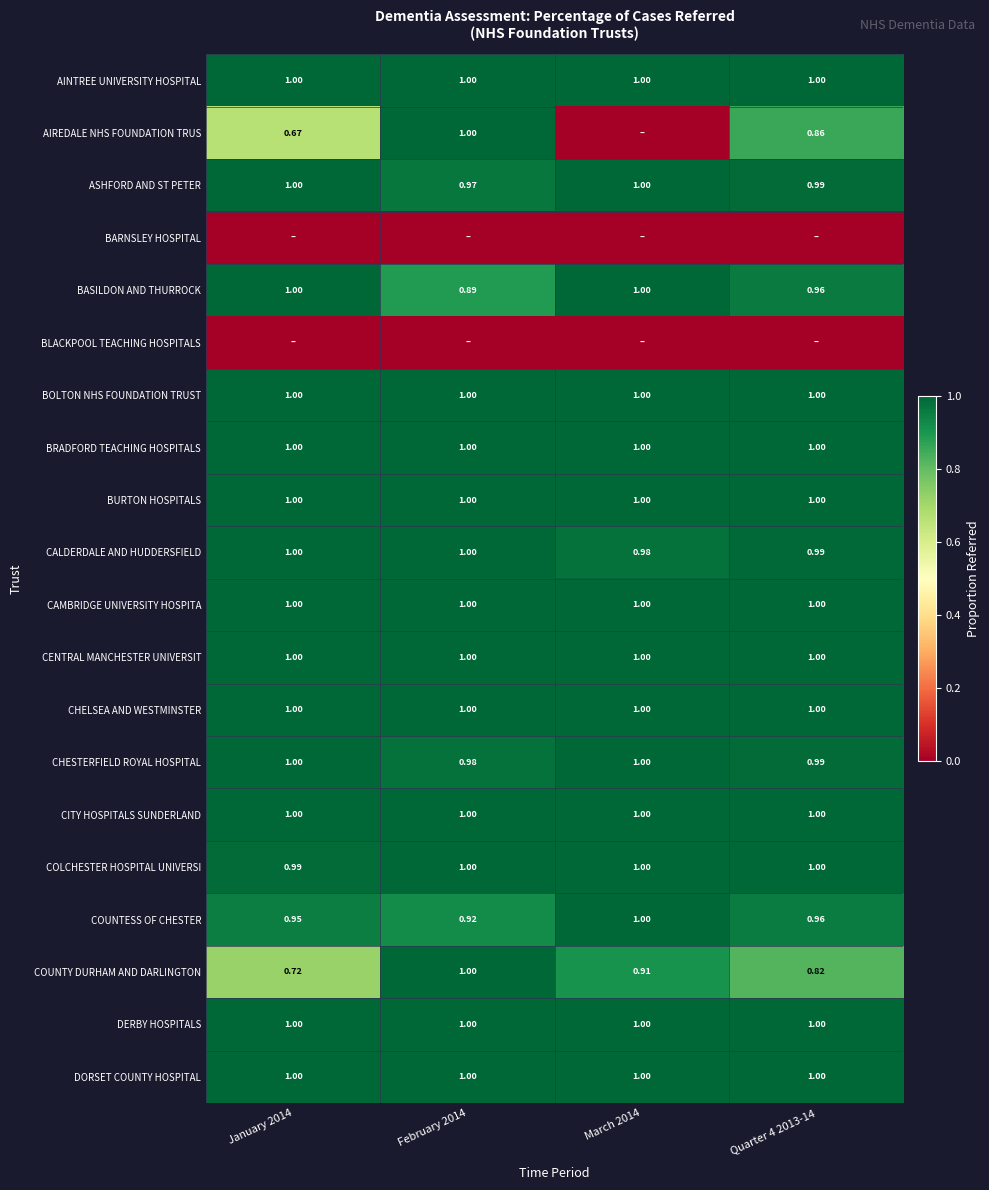

Which series has the largest total across all categories?

AINTREE UNIVERSITY HOSPITAL